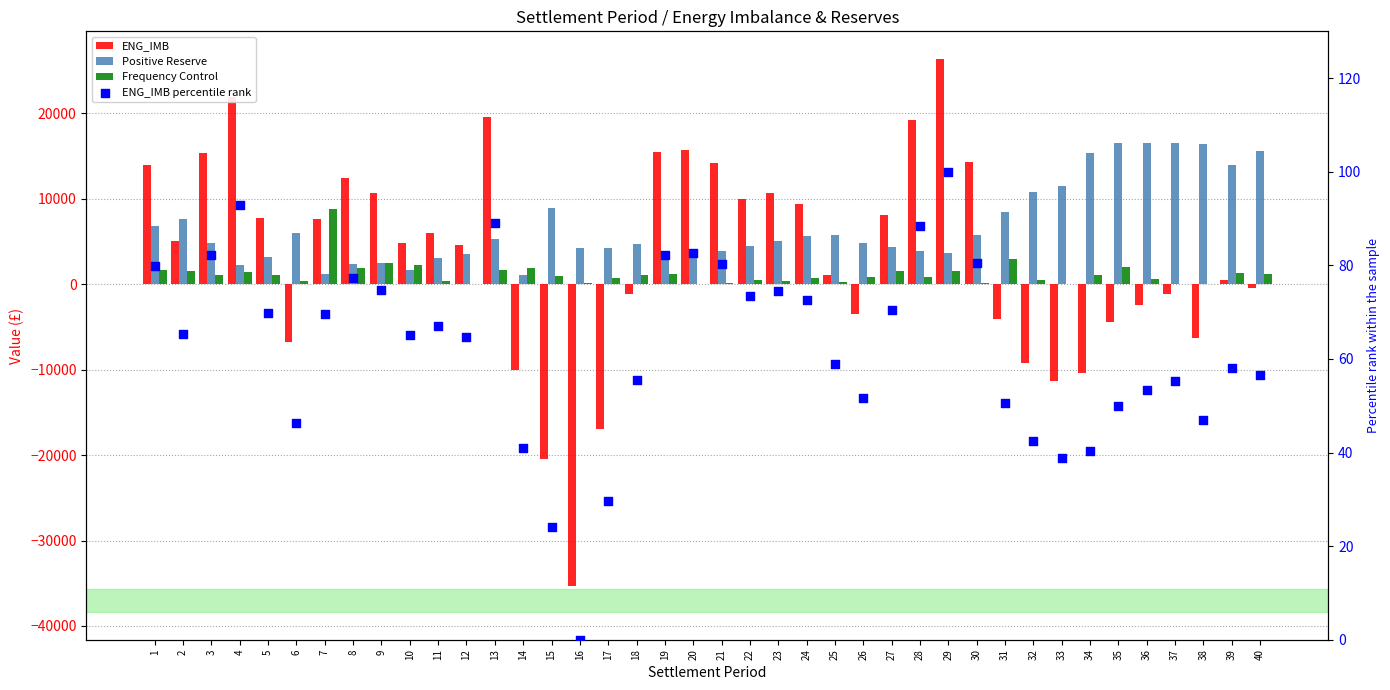

What are all the series names shown in the legend?

ENG_IMB, Positive Reserve, Frequency Control, ENG_IMB percentile rank